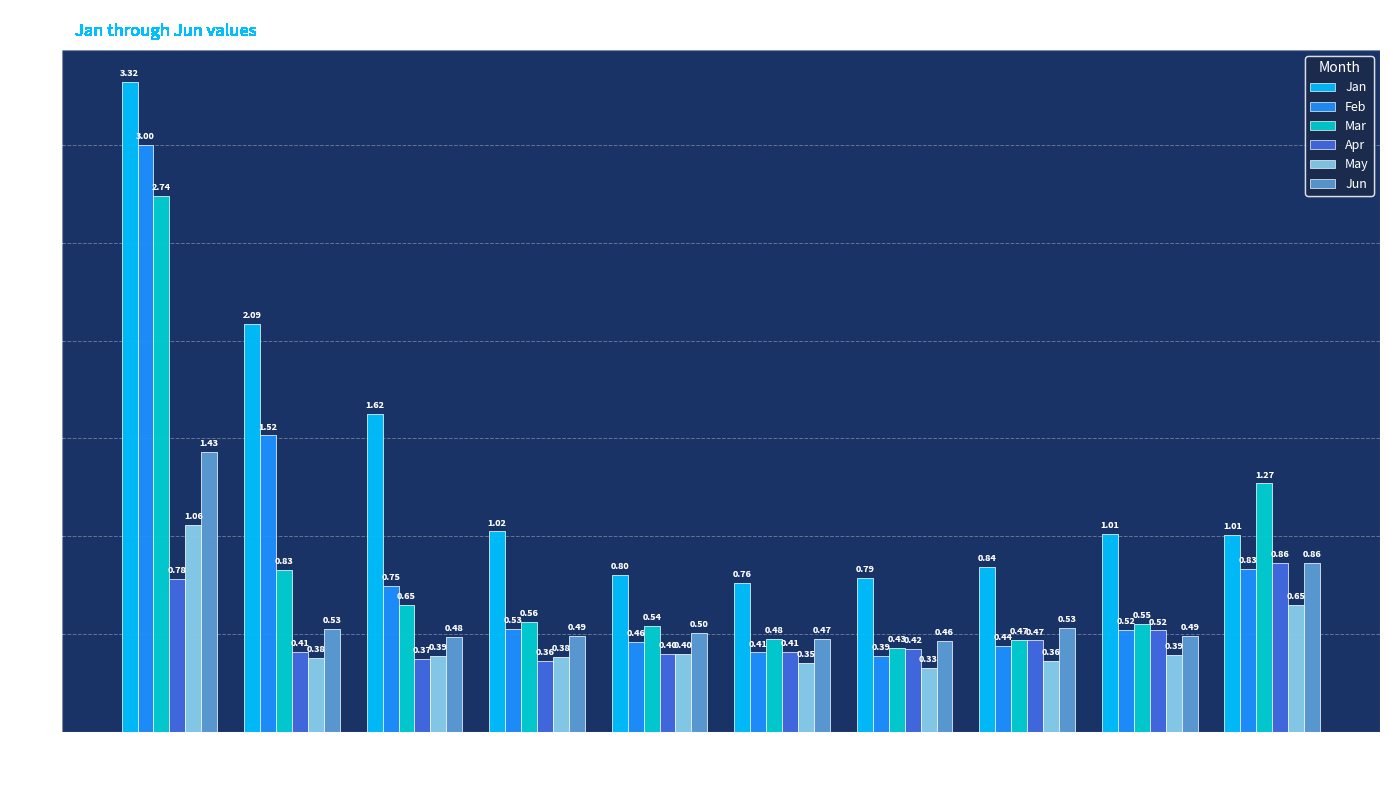

The value of Feb at pct25 is 0.2. True or false?

False